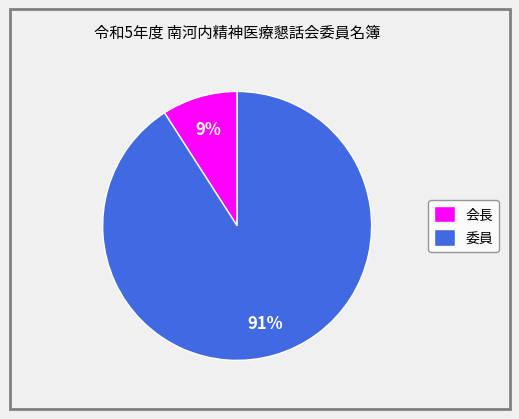

Between 会長 and 委員, which is larger?

委員